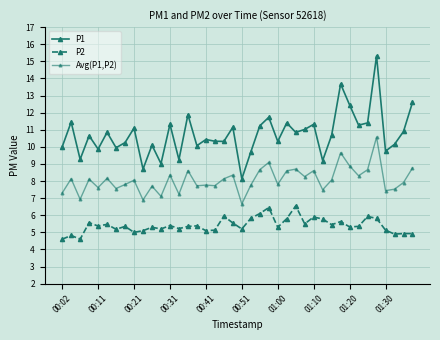

Which series has the largest range (max minus min)?

P1